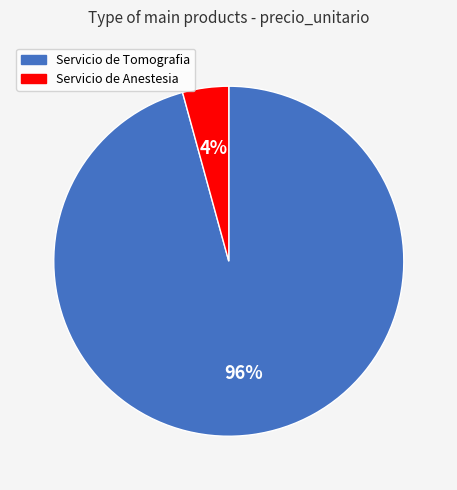

To the nearest percent, what is the combined percentage of Servicio de Anestesia and Servicio de Tomografia?

100%